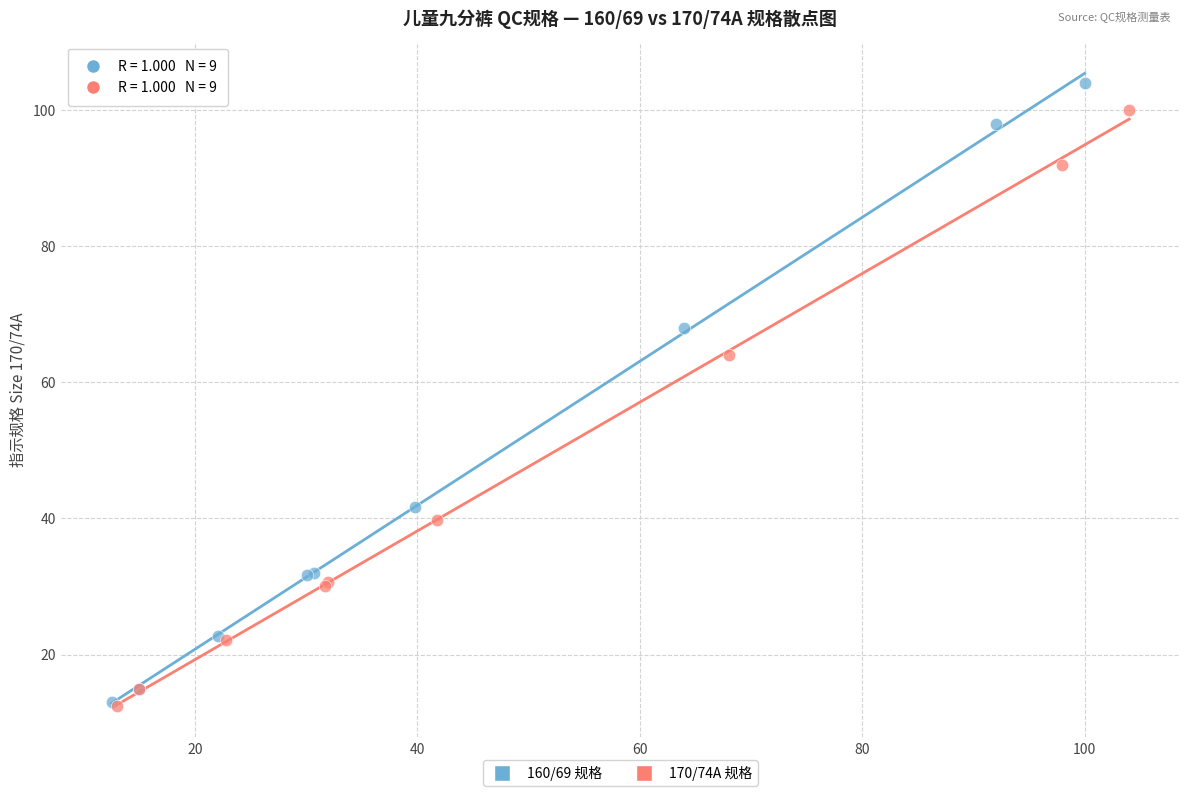

Which series has the widest spread of Y values?

160/69 规格